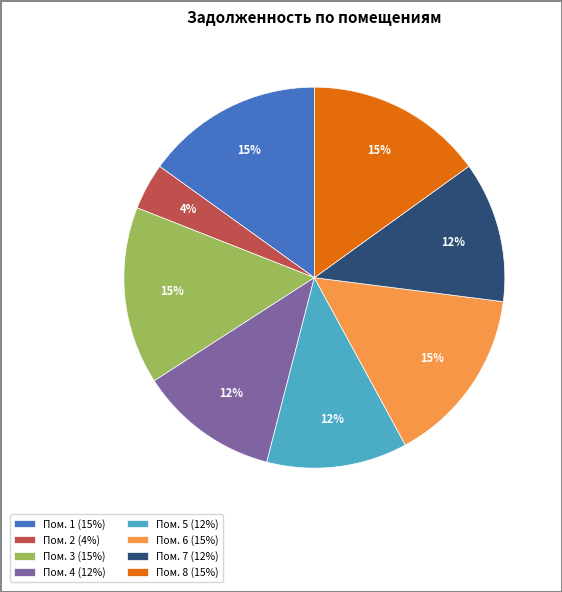

How many slices are in this pie chart?

8